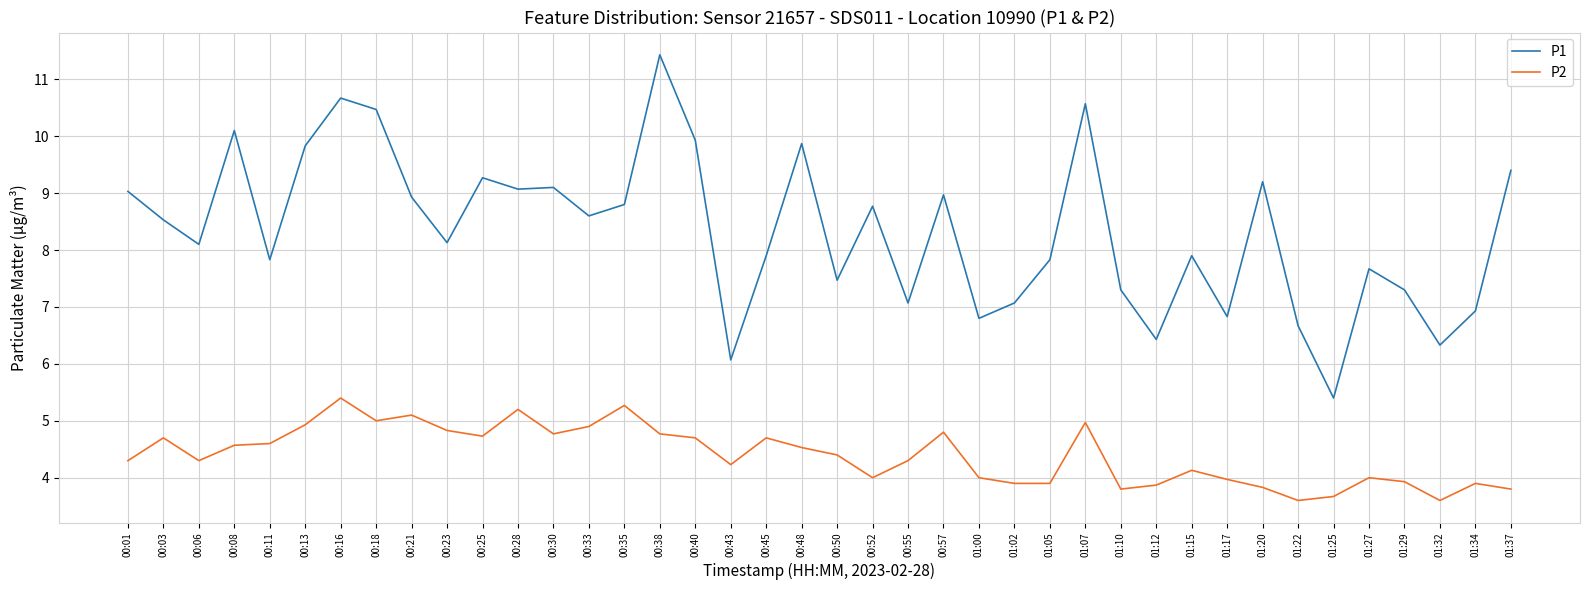

True or false: P1 and P2 cross at least once.

False